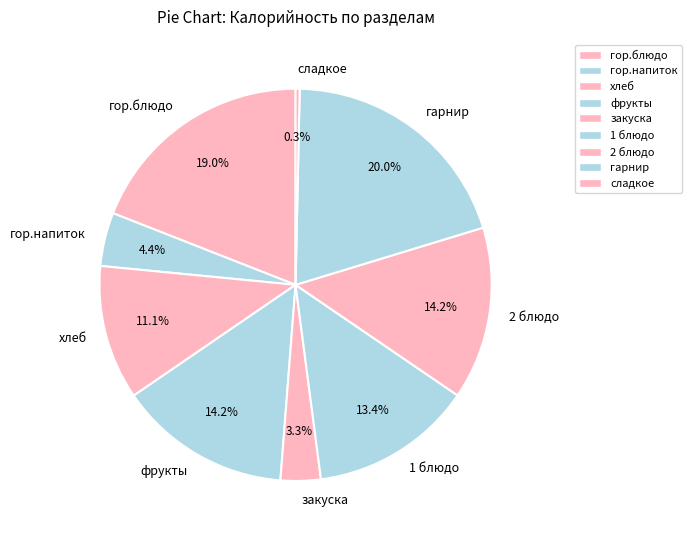

To the nearest percent, what is the average slice percentage?

11%